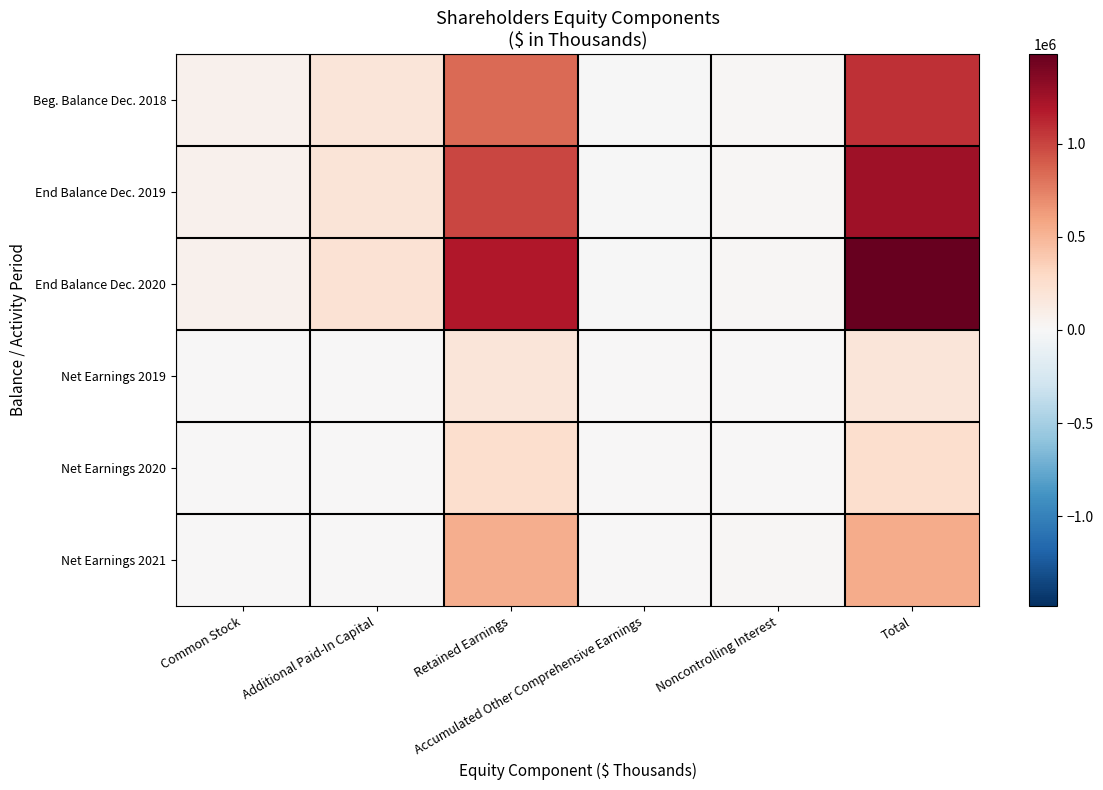

Reading left to right, list all the values displayed in this chart.

Beg. Balance Dec. 2018: Common Stock=60884	Additional Paid-In Capital=178540	Retained Earnings=839917	Accumulated Other Comprehensive Earnings=-5938	Noncontrolling Interest=15281	Total=1088684
End Balance Dec. 2019: Common Stock=61409	Additional Paid-In Capital=192173	Retained Earnings=995022	Accumulated Other Comprehensive Earnings=-4889	Noncontrolling Interest=14018	Total=1257733
End Balance Dec. 2020: Common Stock=61206	Additional Paid-In Capital=218224	Retained Earnings=1182680	Accumulated Other Comprehensive Earnings=-1794	Noncontrolling Interest=22836	Total=1483152
Net Earnings 2019: Common Stock=0	Additional Paid-In Capital=0	Retained Earnings=179650	Accumulated Other Comprehensive Earnings=0	Noncontrolling Interest=2754	Total=182404
Net Earnings 2020: Common Stock=0	Additional Paid-In Capital=0	Retained Earnings=246778	Accumulated Other Comprehensive Earnings=0	Noncontrolling Interest=7104	Total=253882
Net Earnings 2021: Common Stock=0	Additional Paid-In Capital=0	Retained Earnings=535640	Accumulated Other Comprehensive Earnings=0	Noncontrolling Interest=16724	Total=552364